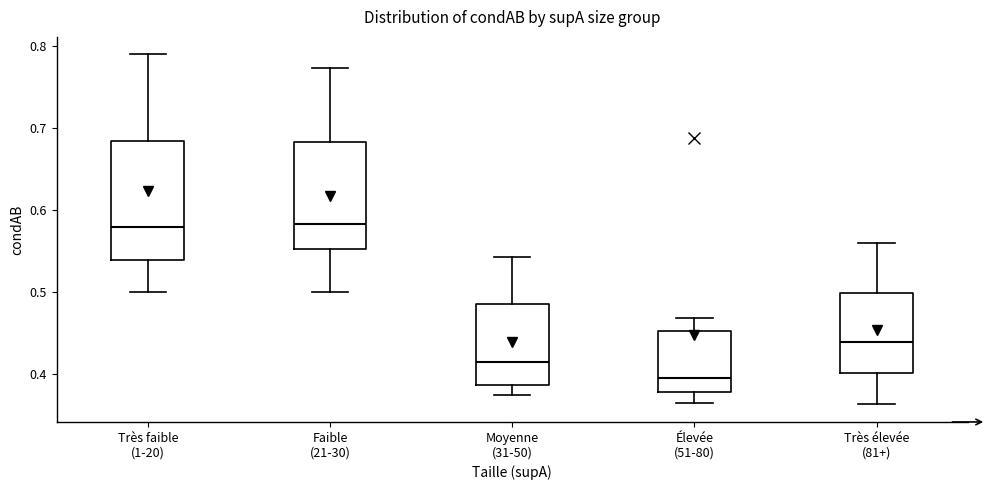

Reading left to right, read every box against the y-axis: the position of its median line, the range the box covers, and the ends of its whiskers. The values are not printed on the chart, so give them approximately, as read against the axis.

Très faible (1-20): median 0.58, box 0.54 to 0.68, whiskers 0.50 to 0.79
Faible (21-30): median 0.58, box 0.55 to 0.68, whiskers 0.50 to 0.77
Moyenne (31-50): median 0.41, box 0.39 to 0.49, whiskers 0.38 to 0.54
Élevée (51-80): median 0.40, box 0.38 to 0.45, whiskers 0.37 to 0.47
Très élevée (81+): median 0.44, box 0.40 to 0.50, whiskers 0.36 to 0.56